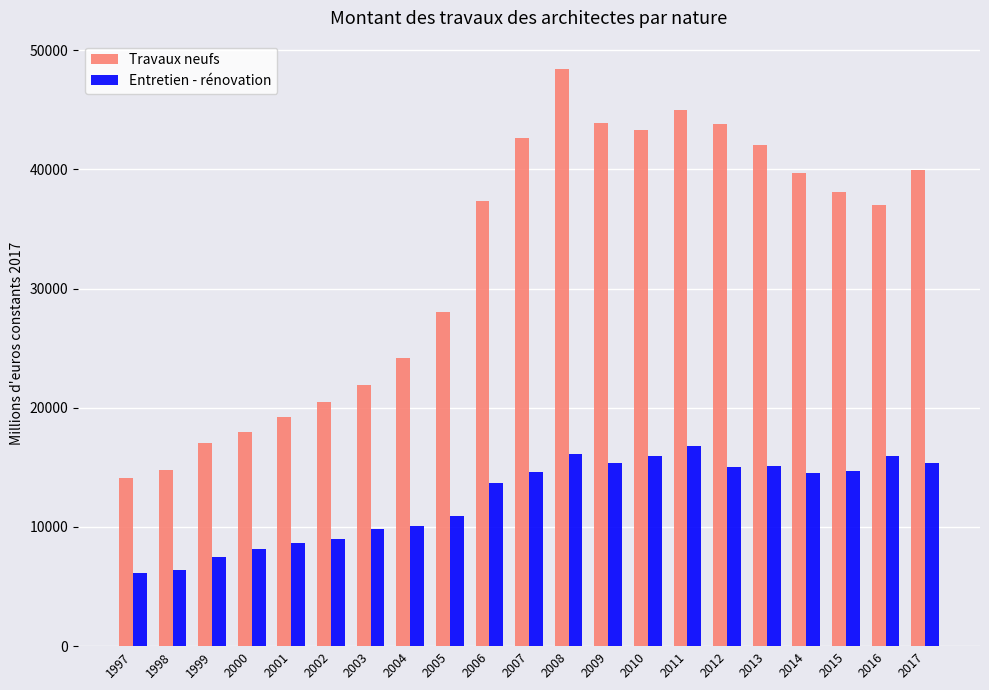

What is the difference between the second highest and second lowest values in the Travaux neufs series?

30222.8